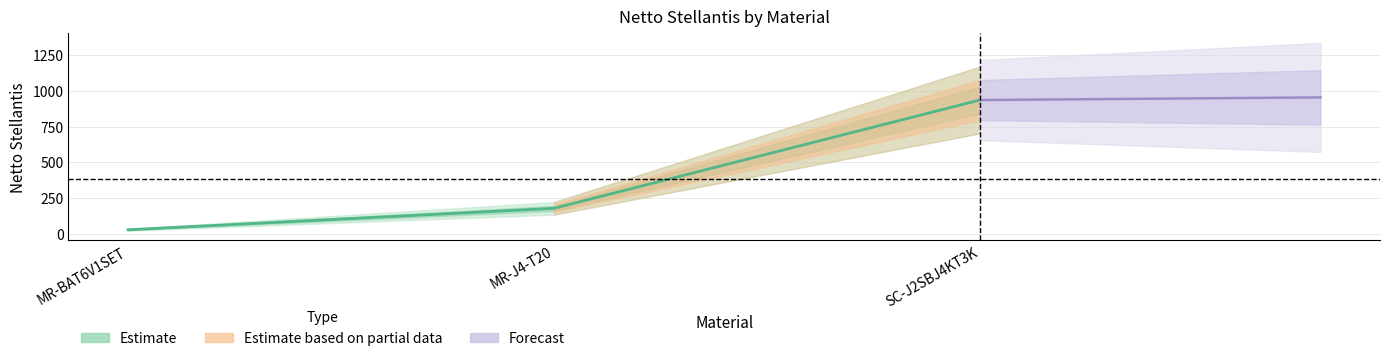

Reading right to left, transcribe all the data shown in this chart.

SC-J2SBJ4KT3K=936.0	MR-J4-T20=177.3	MR-BAT6V1SET=27.3